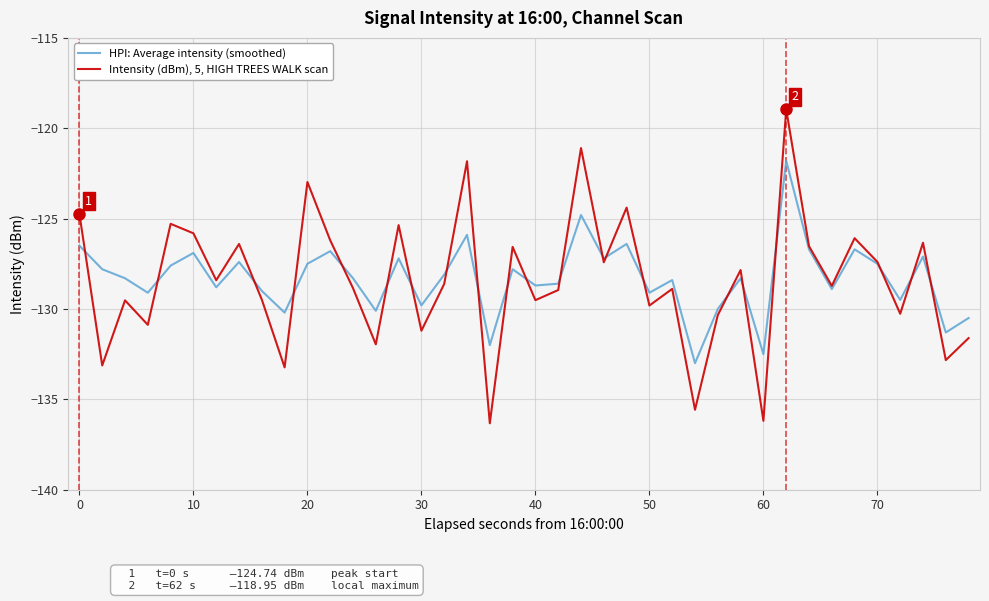

Rank the series by their maximum value, from lowest to highest.

HPI: Average intensity (smoothed), Intensity (dBm), 5, HIGH TREES WALK scan